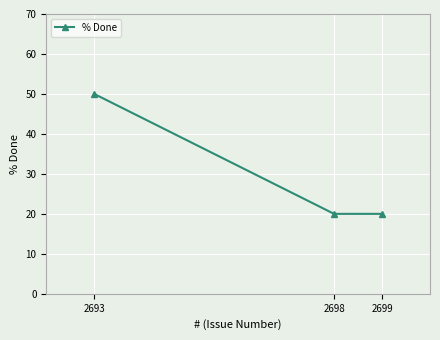

Rank the categories by value from lowest to highest.

2699, 2698, 2693